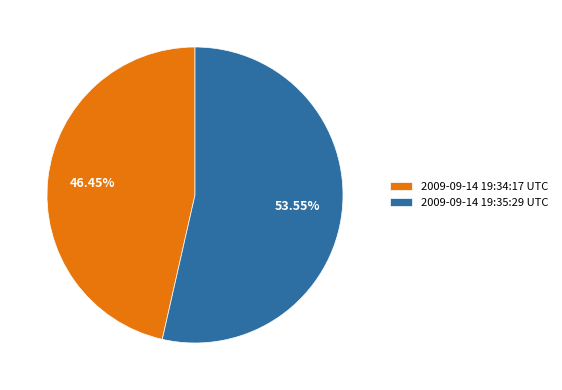

To the nearest percent, what is the difference between the largest and smallest slice percentages?

7%